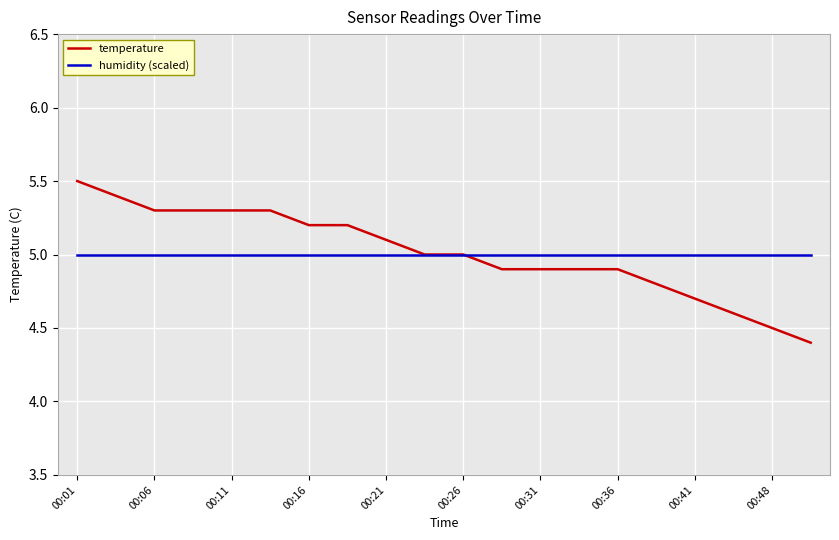

Which series has the widest spread of values?

temperature